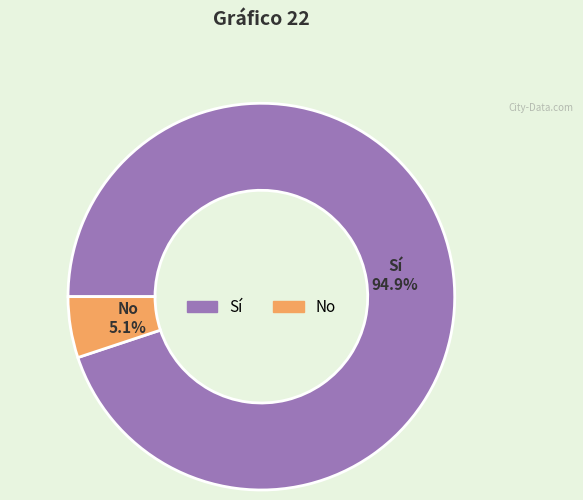

Count the number of slices in the pie.

2